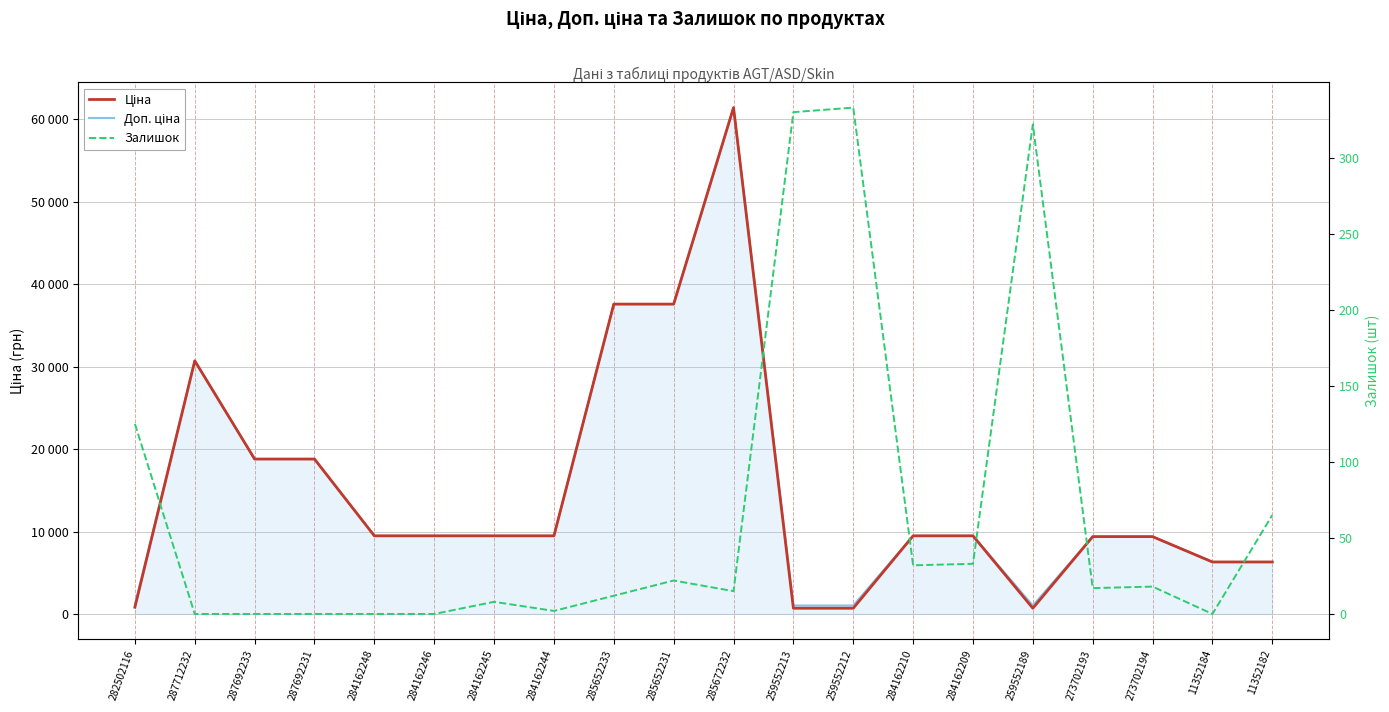

What is the sum of all Ціна values?

296097.7